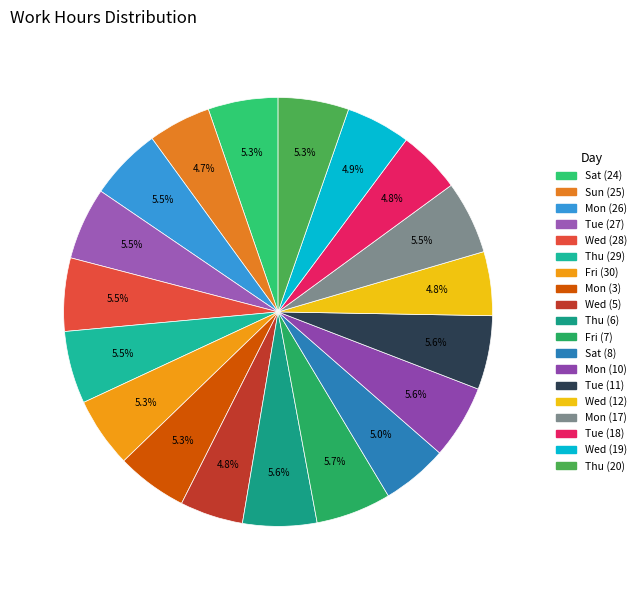

Does any single category account for the majority?

No